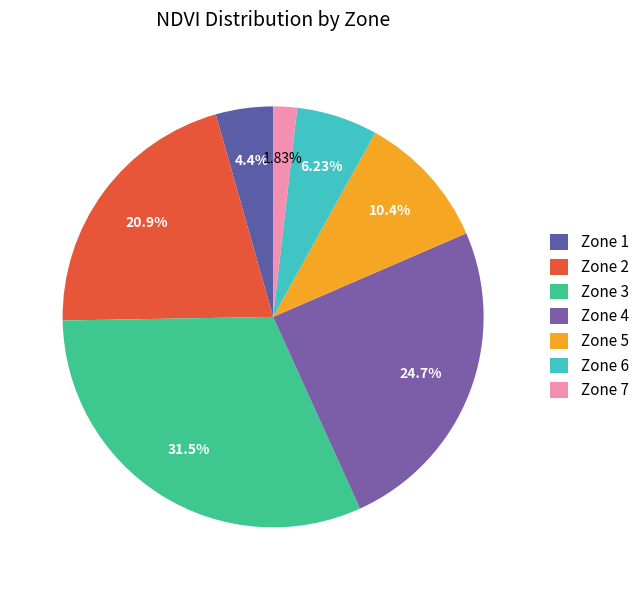

How many segments does this pie chart have?

7